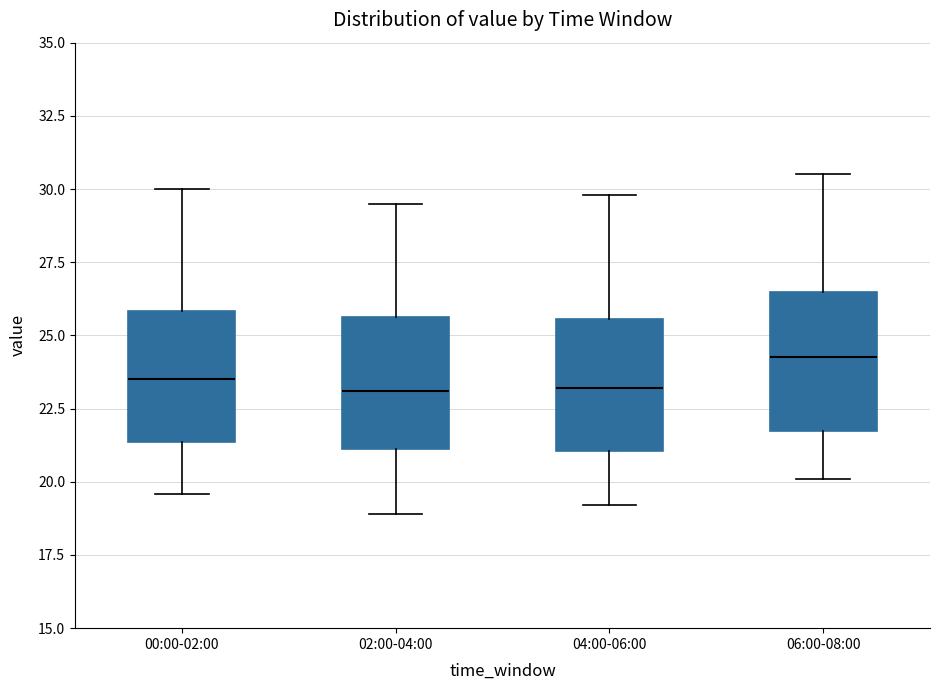

Where does the lower whisker of the box for 06:00-08:00 end on the y-axis? The values are not printed on the chart, so give them approximately, as read against the axis.

20.0